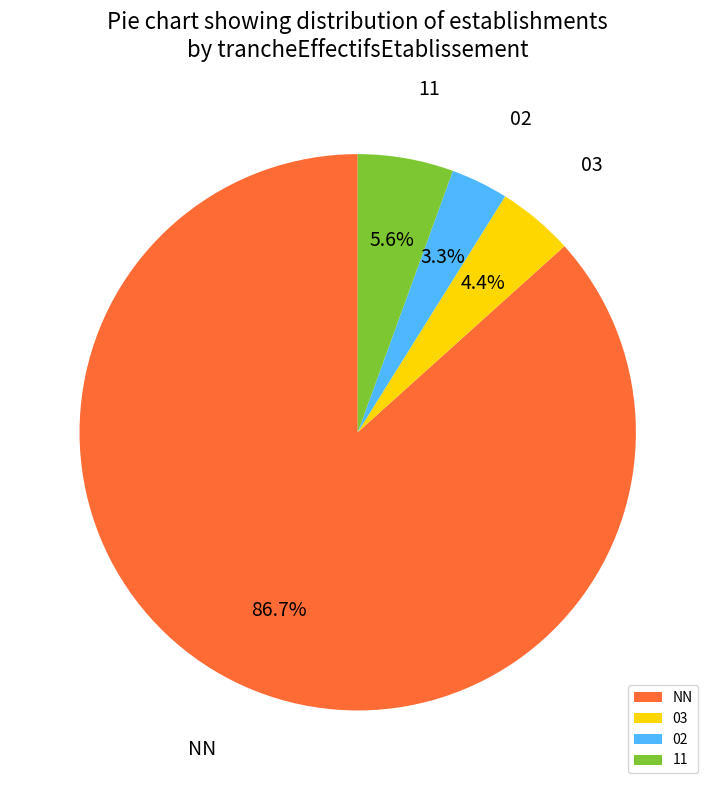

Is 11 the majority of the pie?

No